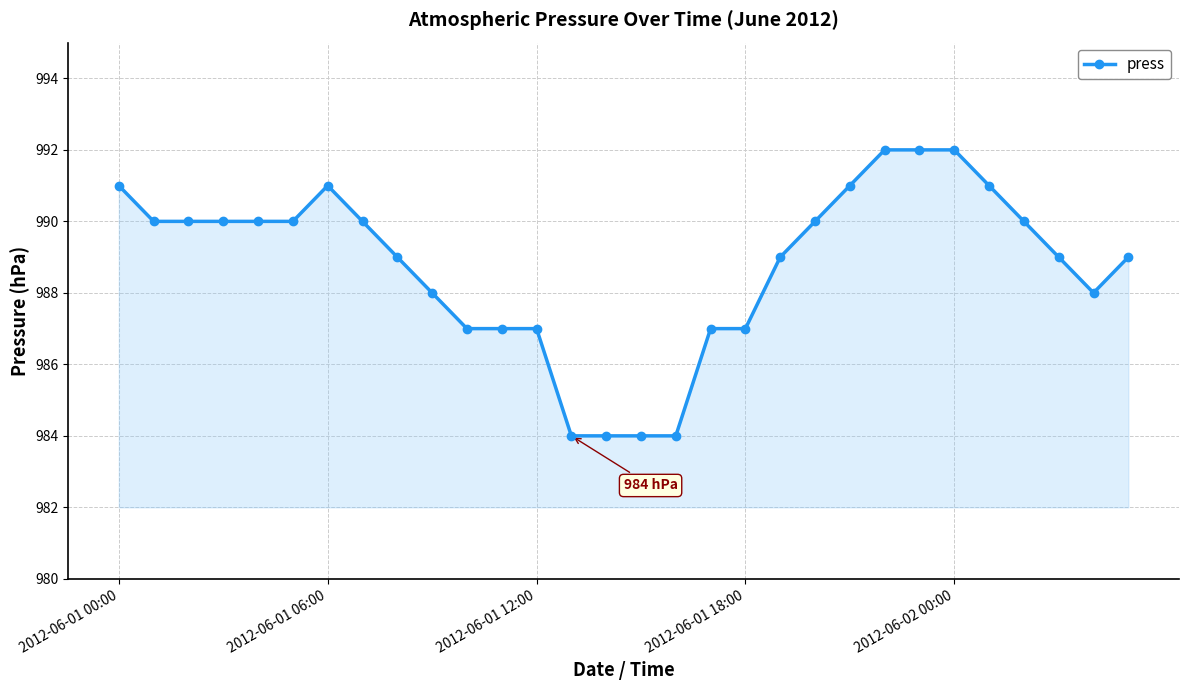

What is the value of the 15th point from the left?

984